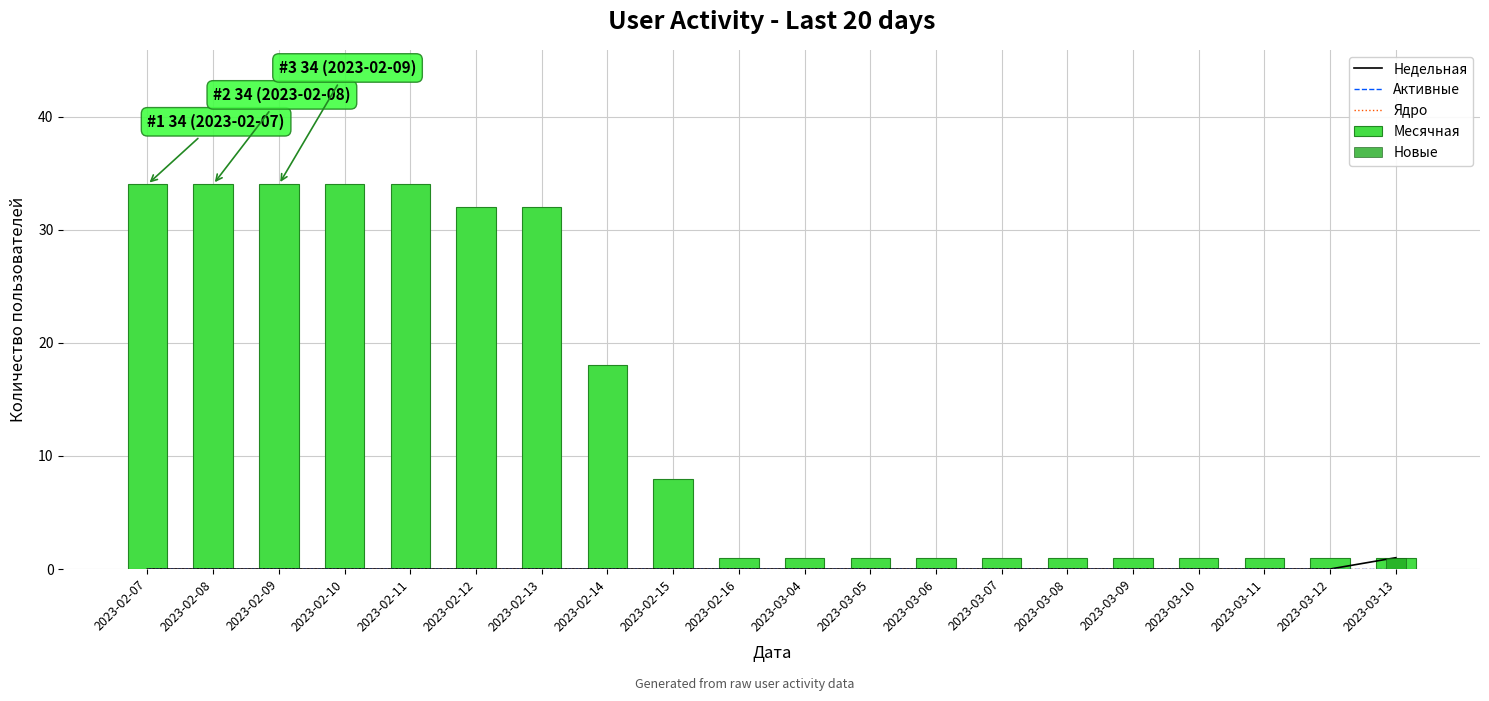

What are all the series names shown in the legend?

Недельная, Активные, Ядро, Месячная, Новые